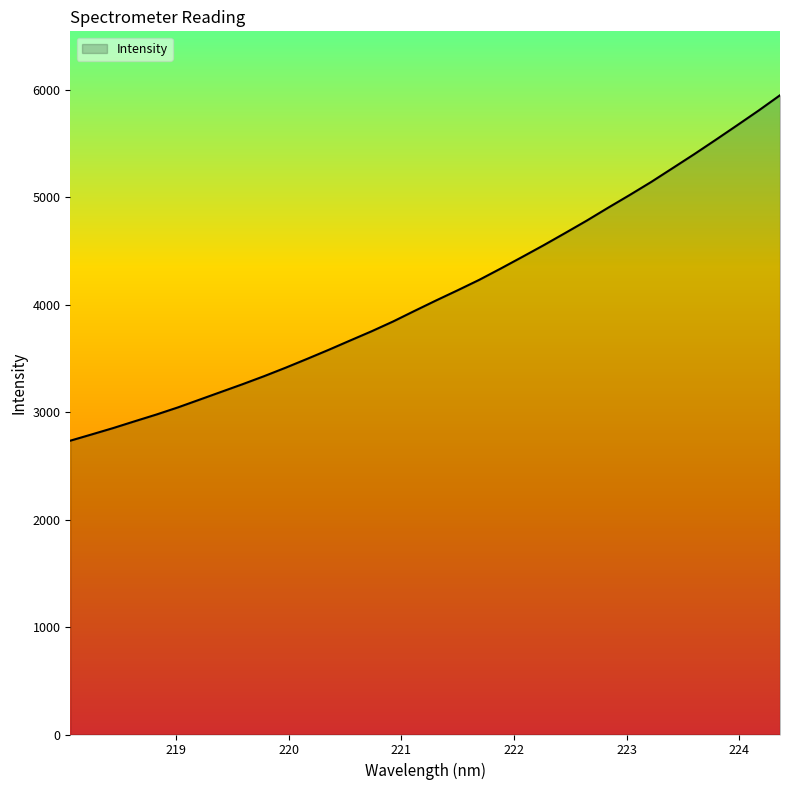

What is the average value?

4110.6